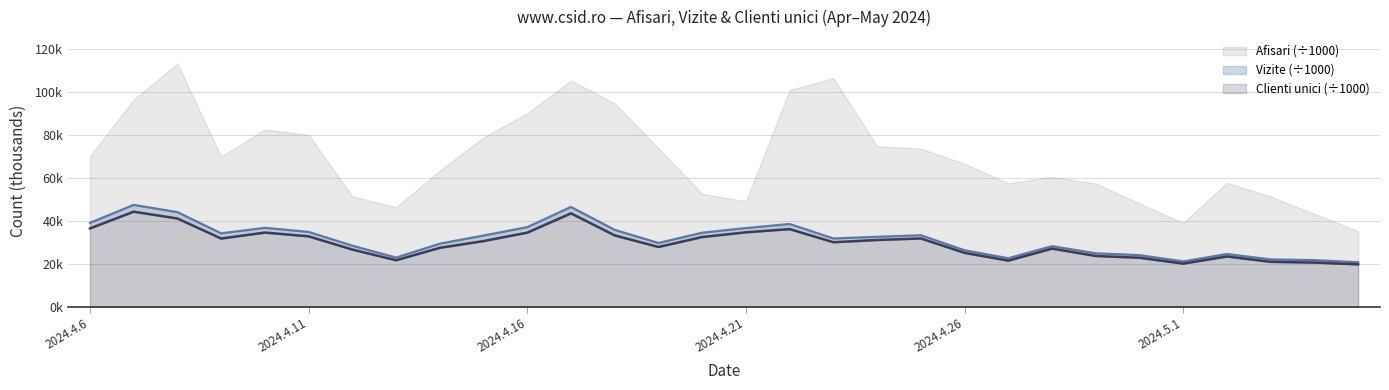

What is the sum of all Afisari values?

2085.9